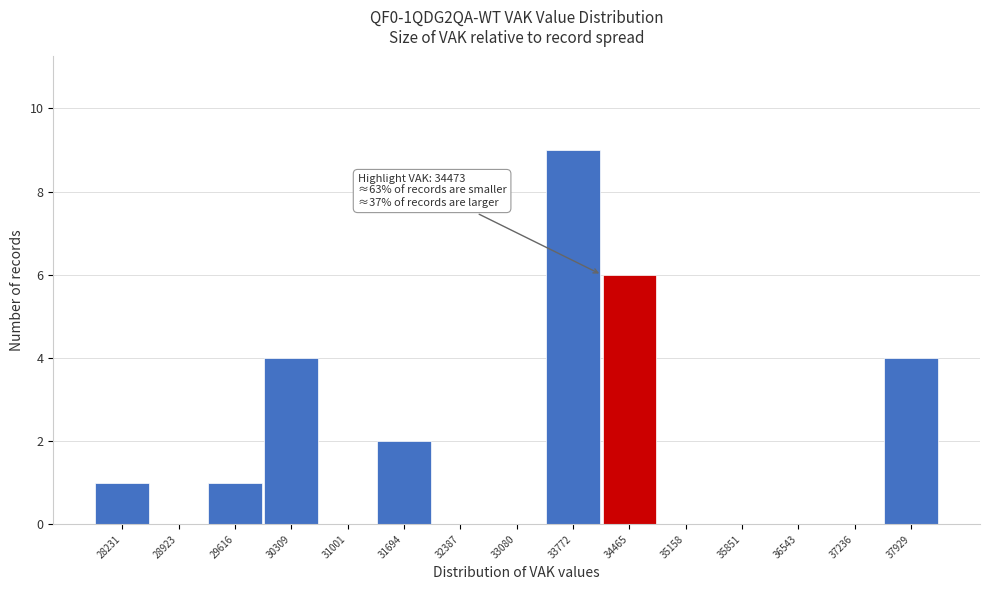

Reading left to right, list all the values displayed in this chart.

28231=1	28923=0	29616=1	30309=4	31001=0	31694=2	32387=0	33080=0	33772=9	34465=6	35158=0	35851=0	36543=0	37236=0	37929=4